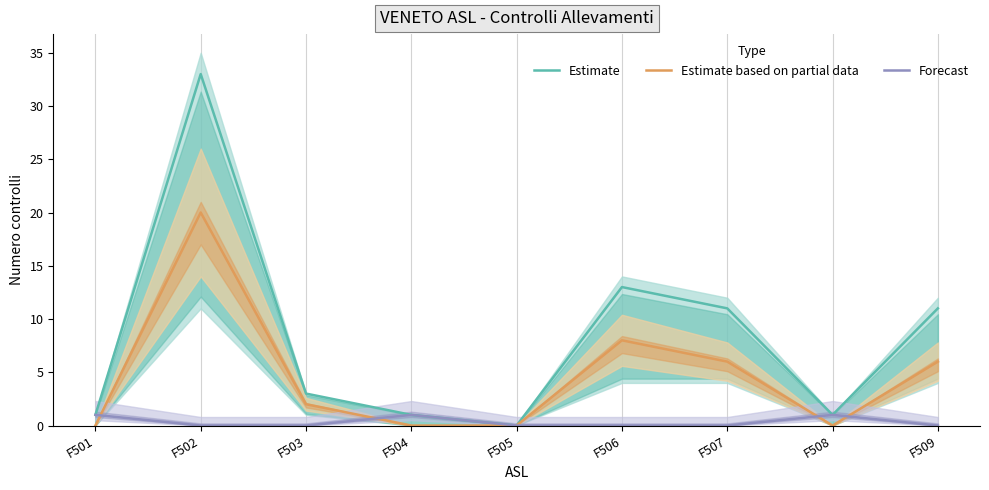

True or false: Estimate has more than 1 interior local peaks.

True